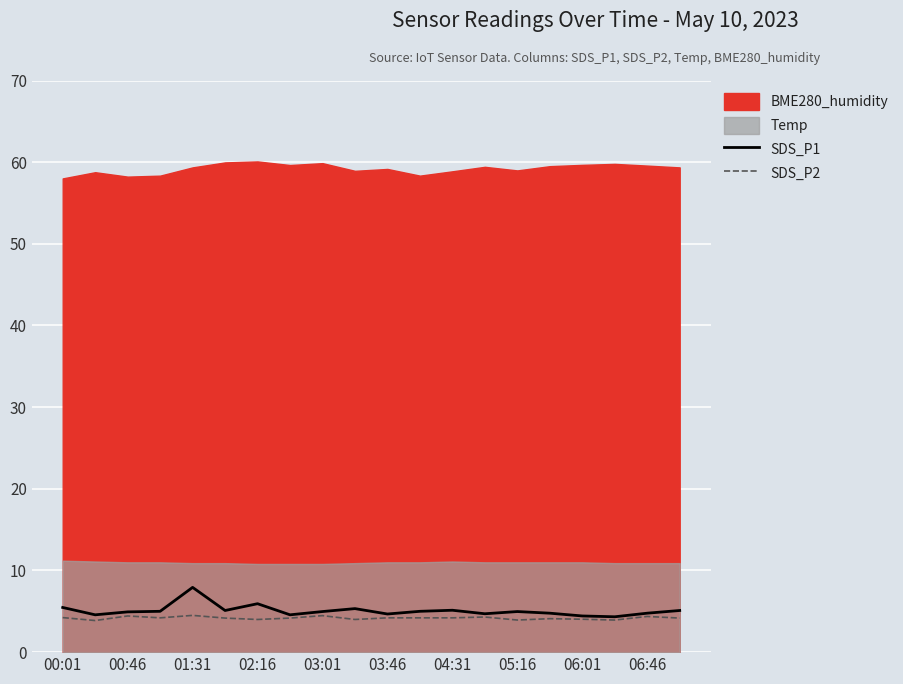

What is the average value of the SDS_P2 series?

4.2